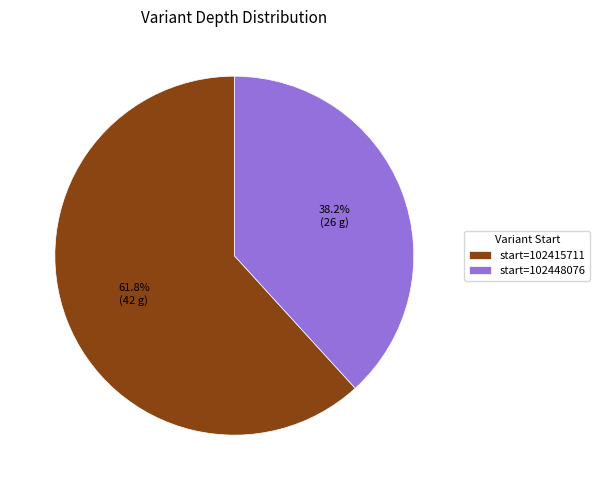

Which category has the biggest portion of the pie?

start=102415711